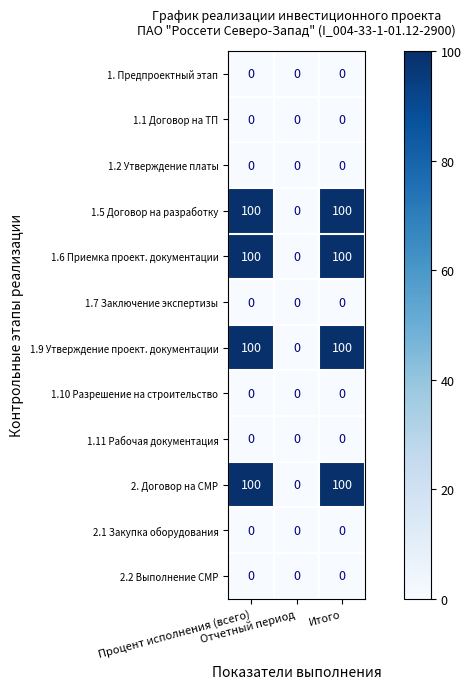

What is the greatest value displayed?

100